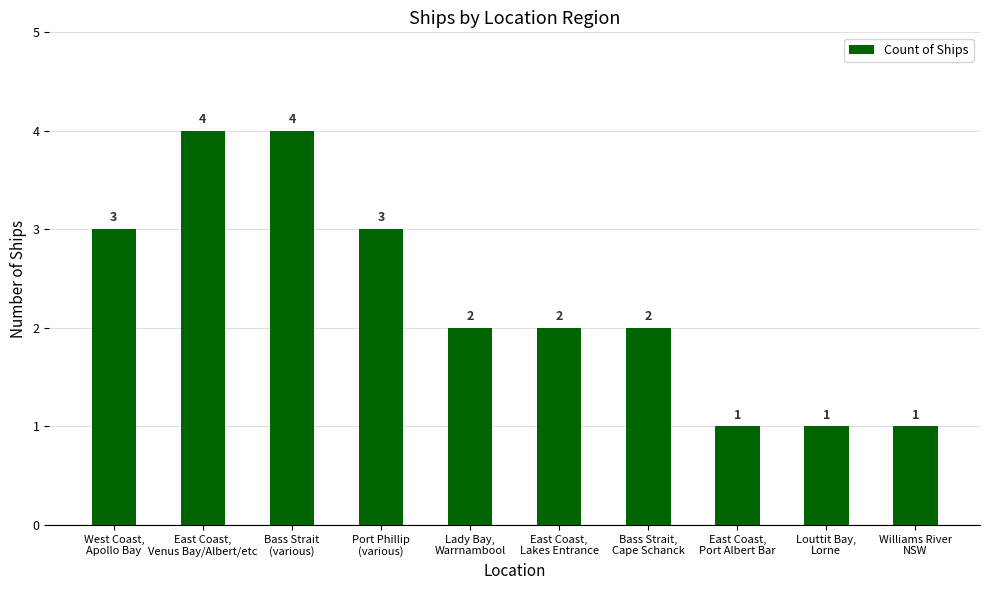

Count the number of categories in the chart.

10